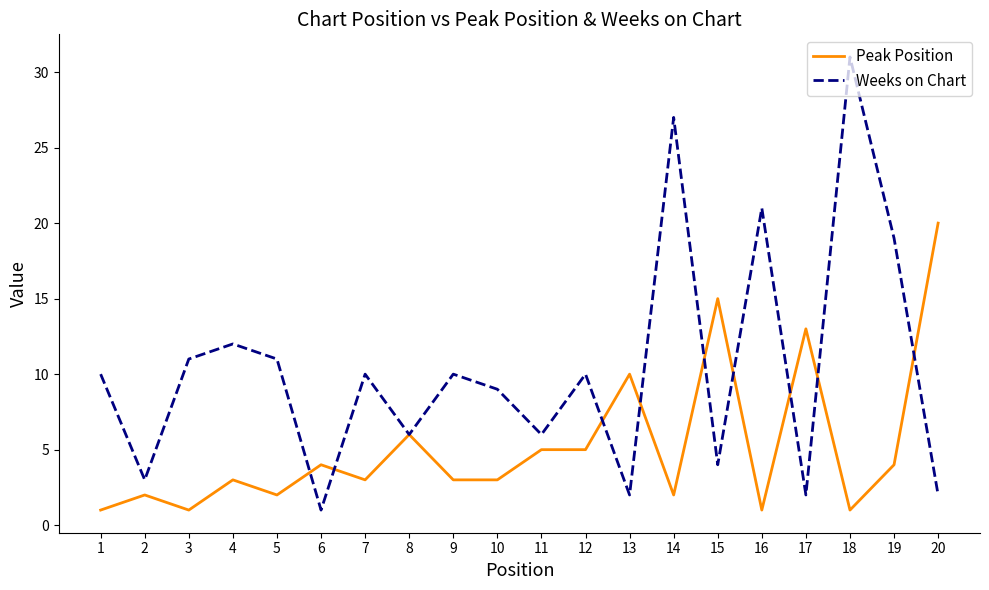

Count the number of categories in the chart.

20